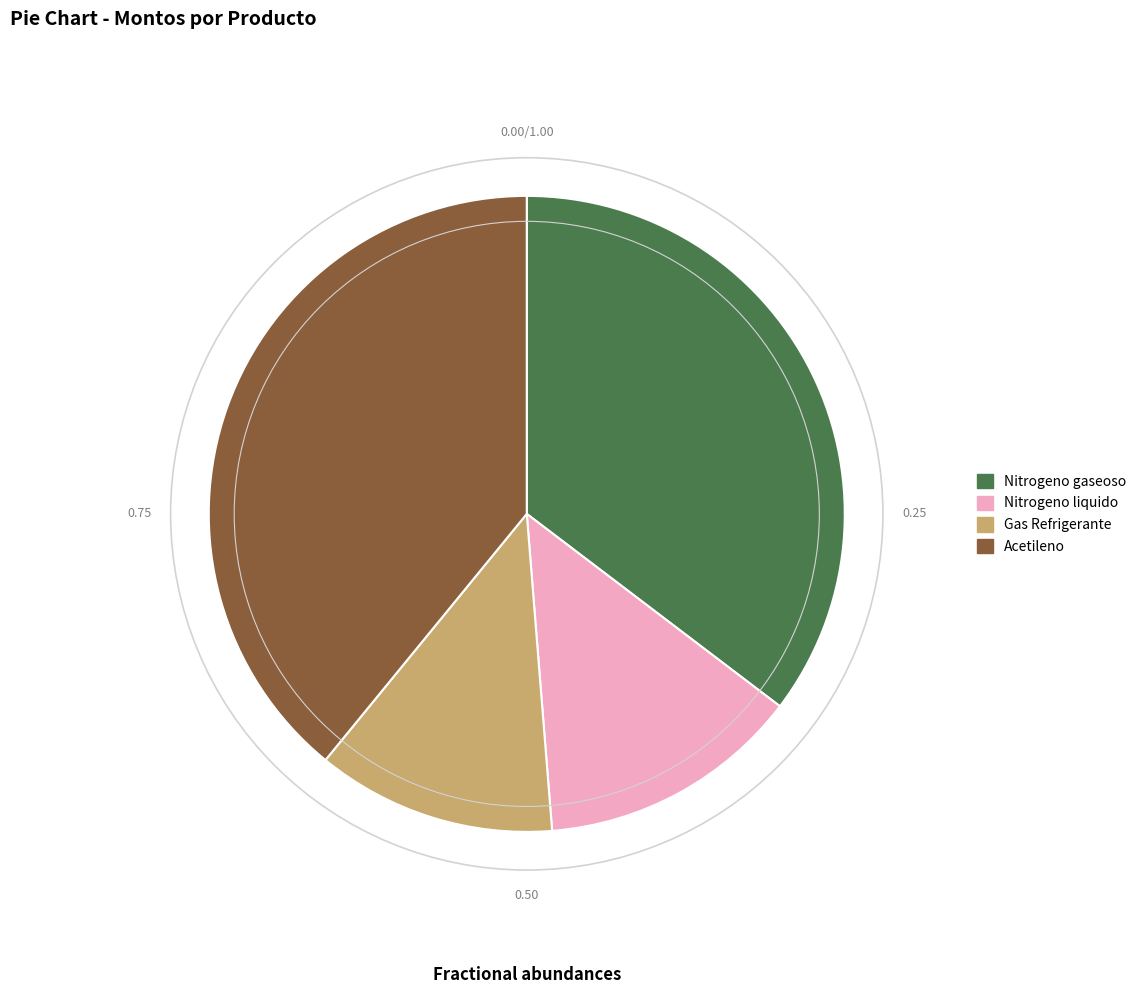

The Gas Refrigerante slice represents 12% of the pie. True or false?

True